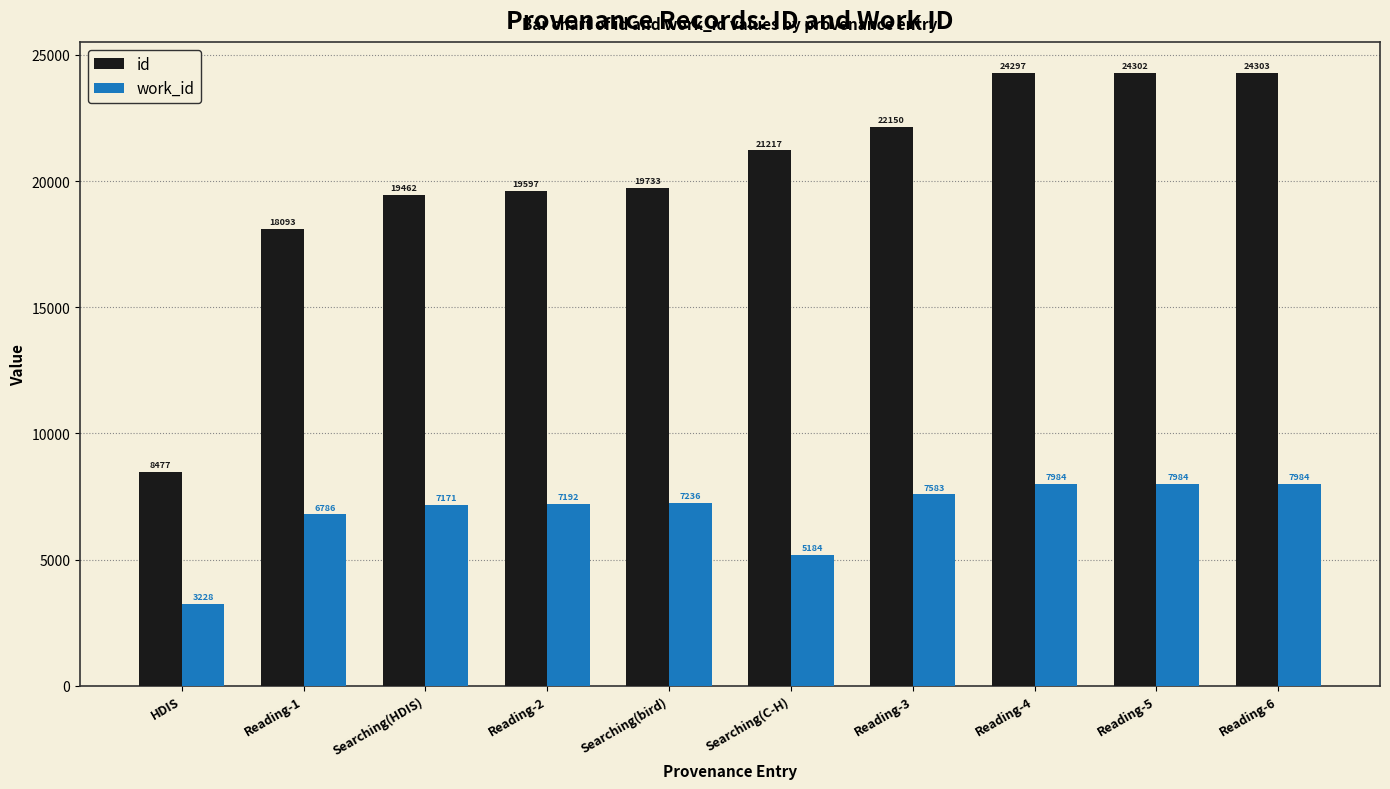

Reading right to left, what are all the values shown in this chart?

id: 24303	24302	24297	22150	21217	19733	19597	19462	18093	8477
work_id: 7984	7984	7984	7583	5184	7236	7192	7171	6786	3228